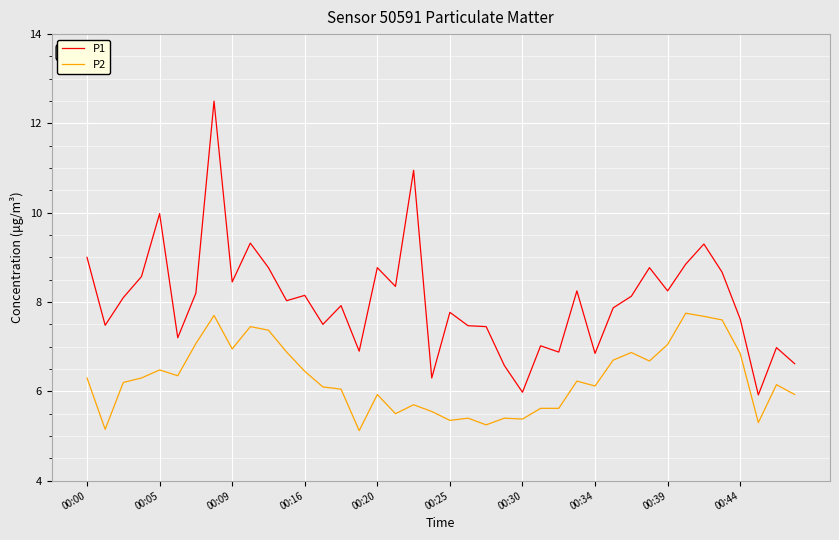

What is the difference between the maximum and minimum values in the P1 series?

6.6